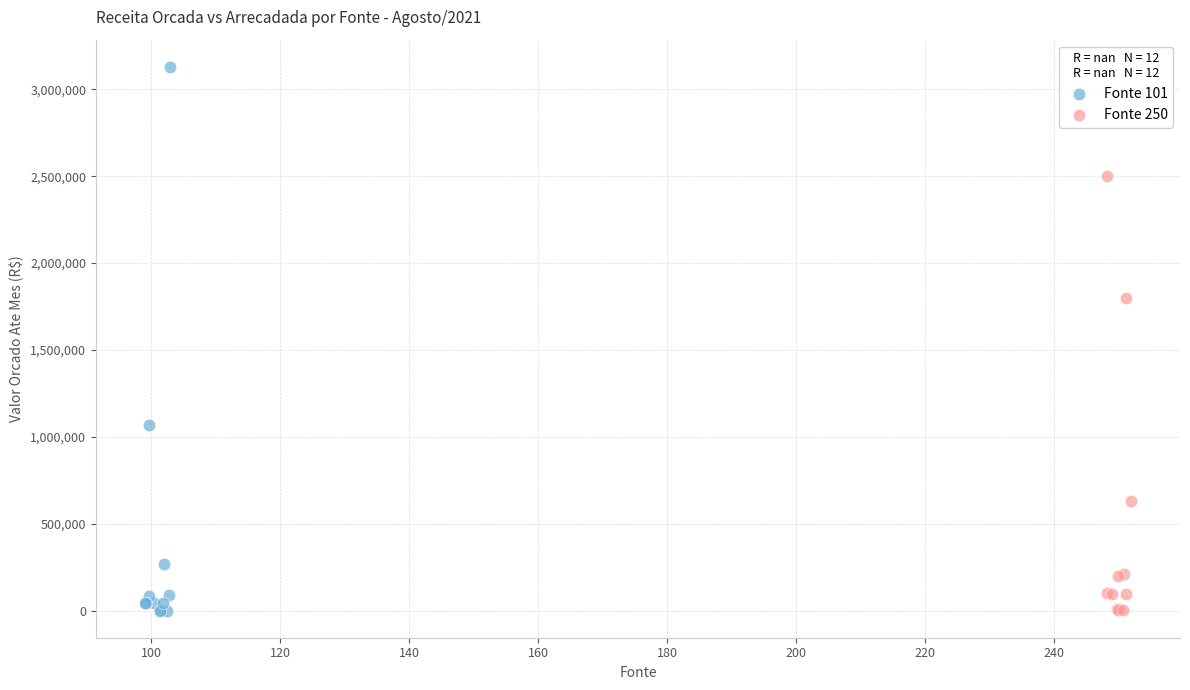

Which series contains the highest Y value?

Fonte 101